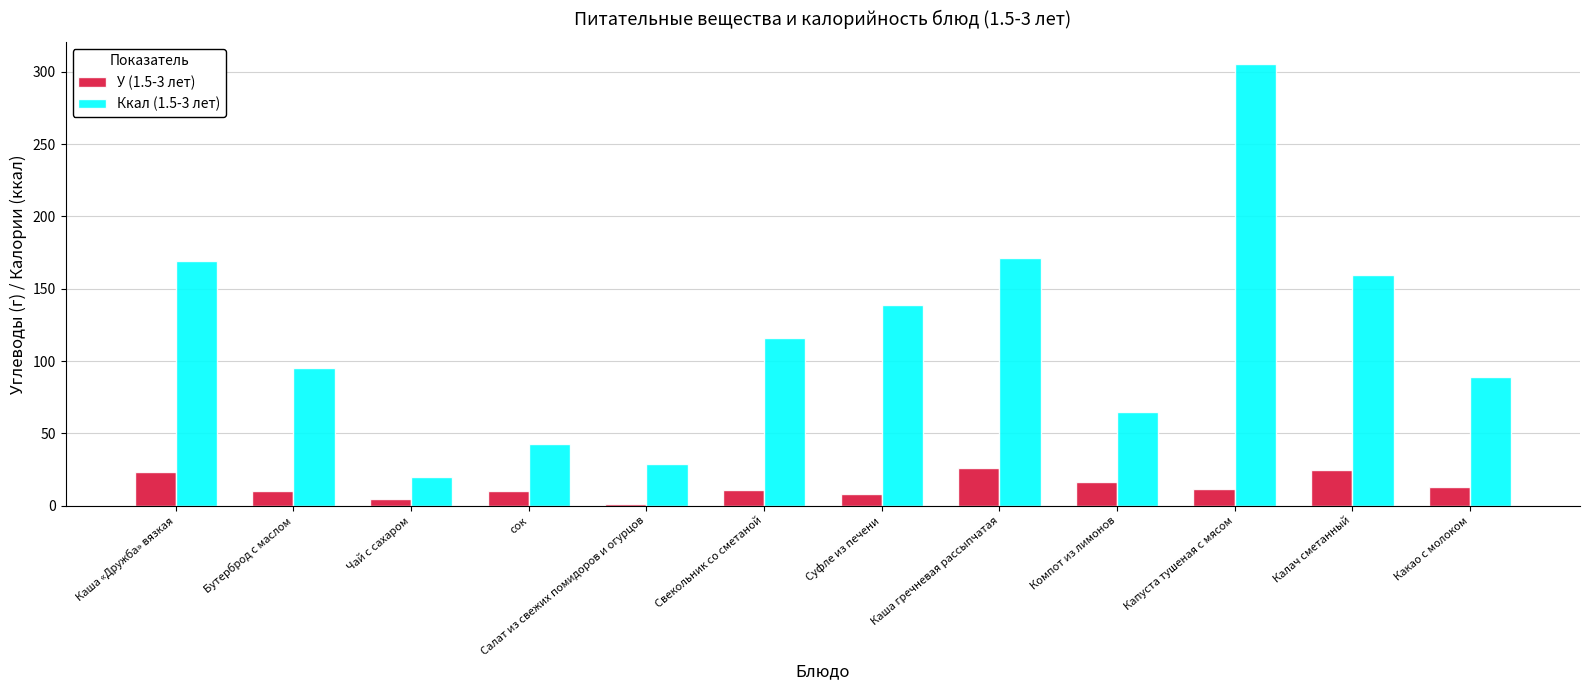

Which series has the largest range (max minus min)?

Ккал (1.5-3 лет)